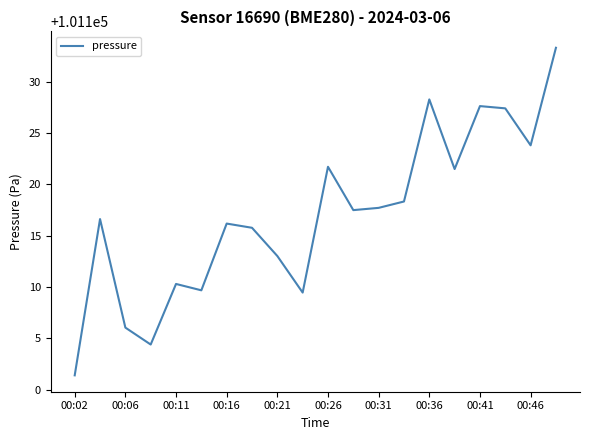

What is the maximum value shown in the chart?

101133.3